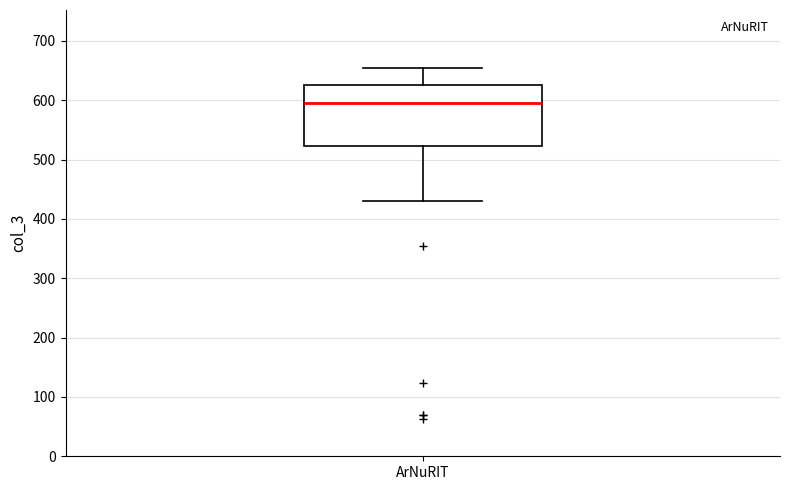

Read this box plot against the y-axis: the position of the median line, the range covered by the box, and the ends of both whiskers. The values are not printed on the chart, so give them approximately, as read against the axis.

median 600, box 520 to 630, whiskers 430 to 650